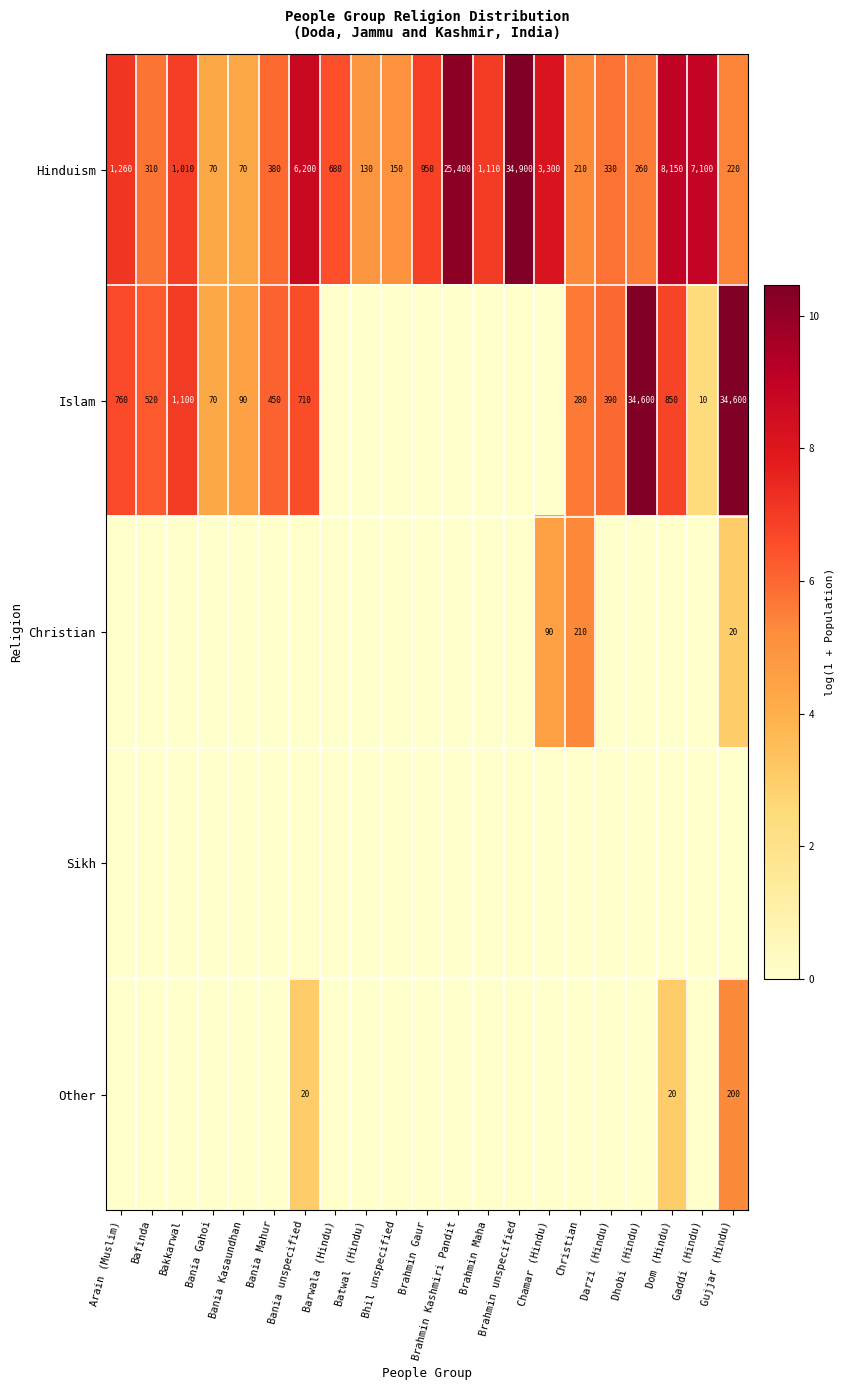

What is the average value of the Hinduism series?

4390